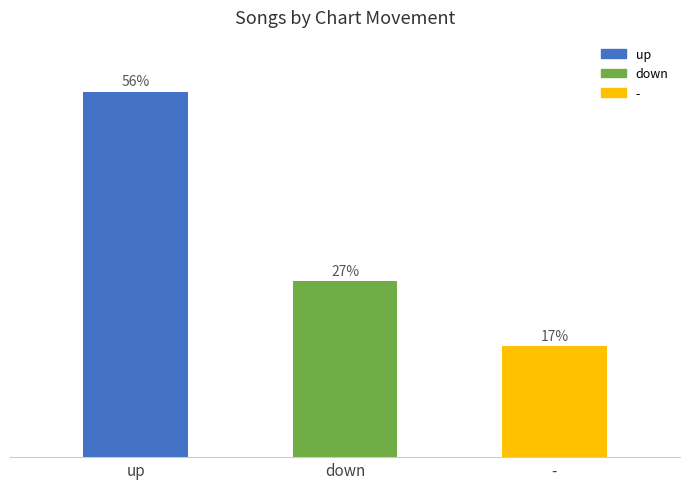

Where is the data nearest to the value 36?

down